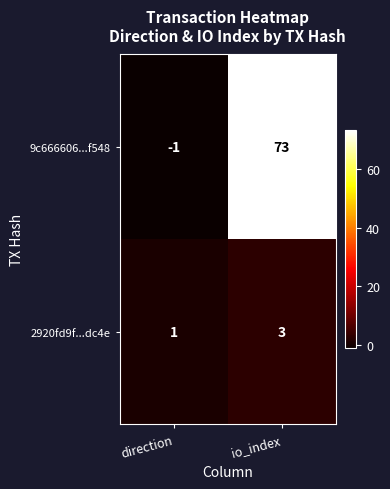

Count the number of data series in this chart.

2